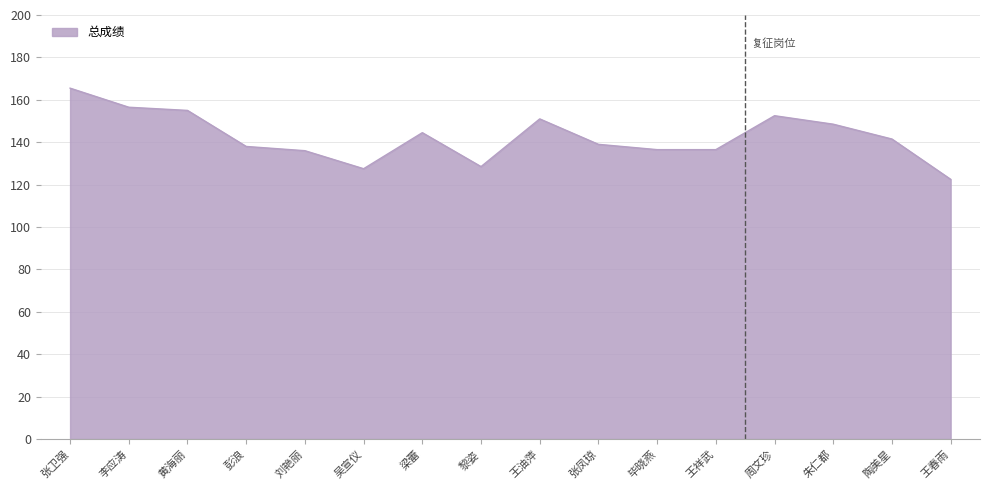

What is the maximum value shown in the chart?

165.5